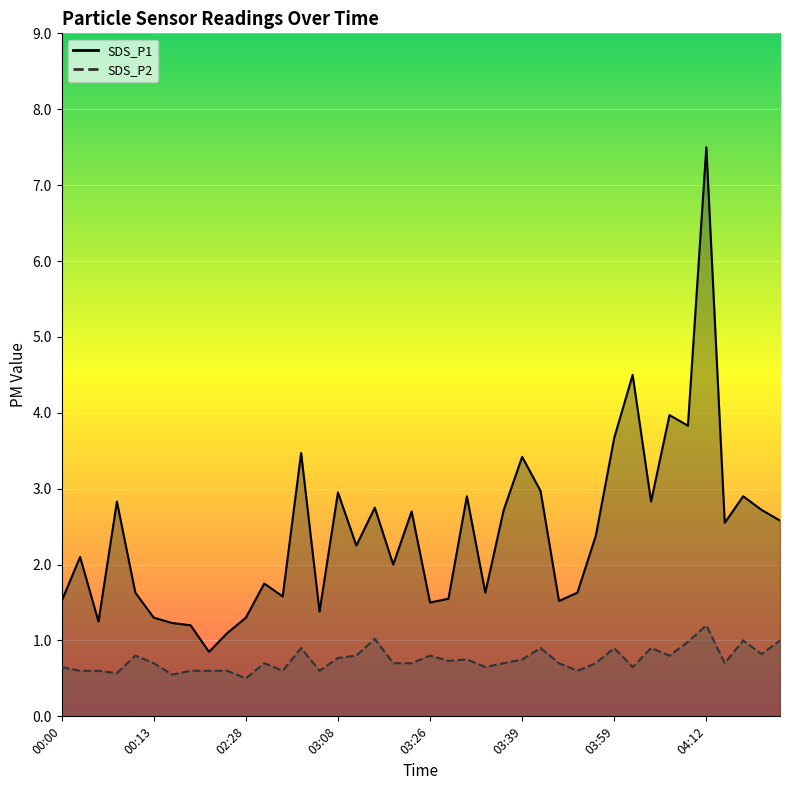

In SDS_P1 line, how many points are higher than both neighbors (excluding endpoints)?

13